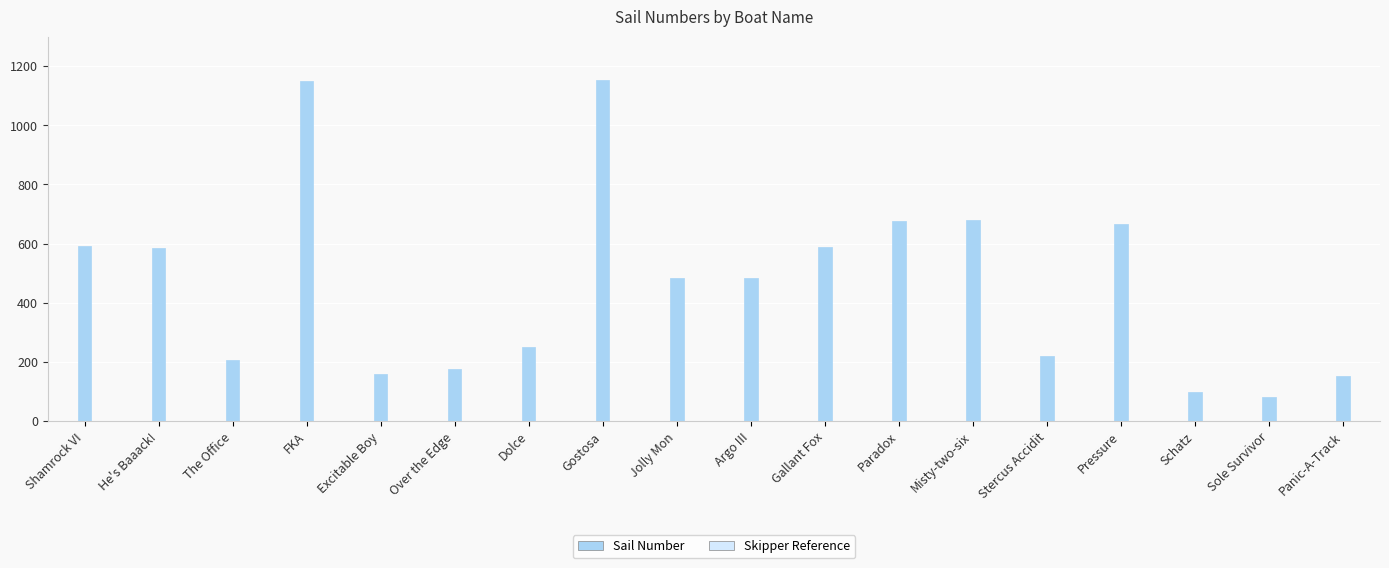

What is the maximum value shown in the chart?

1153